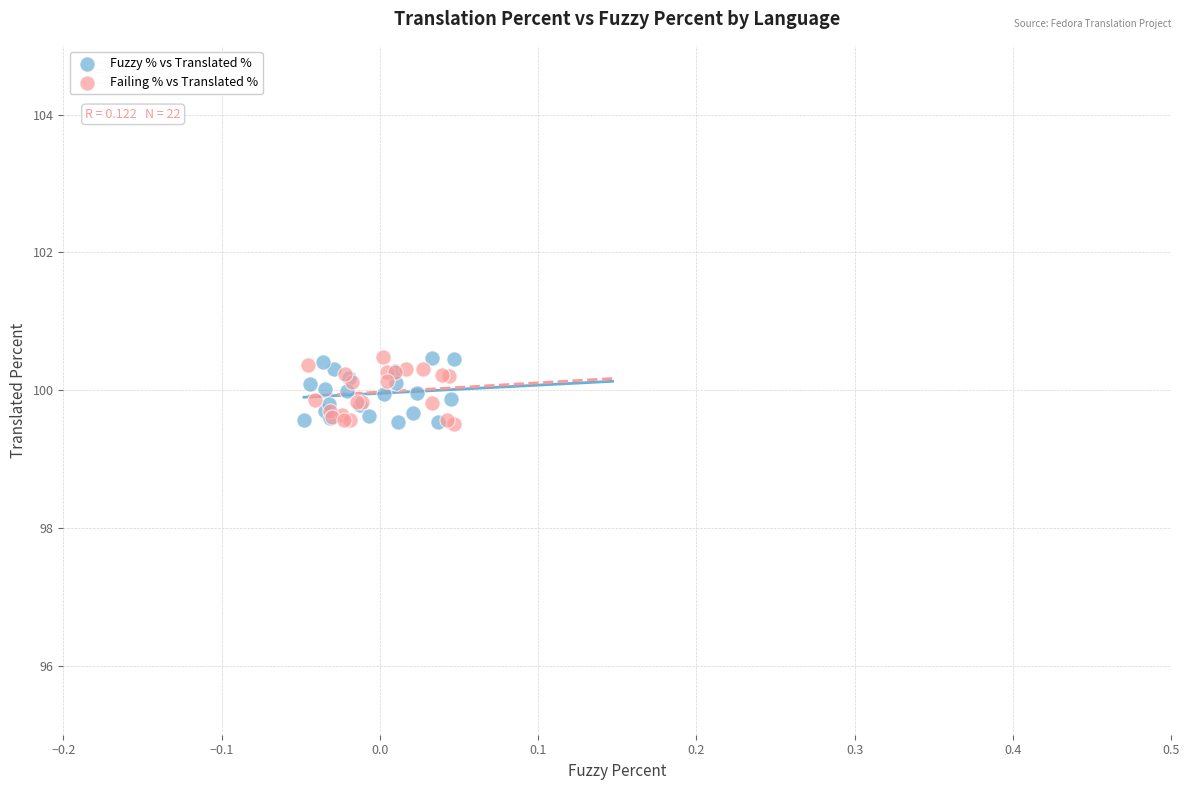

What are all the series names shown in the legend?

Fuzzy % vs Translated %, Failing % vs Translated %